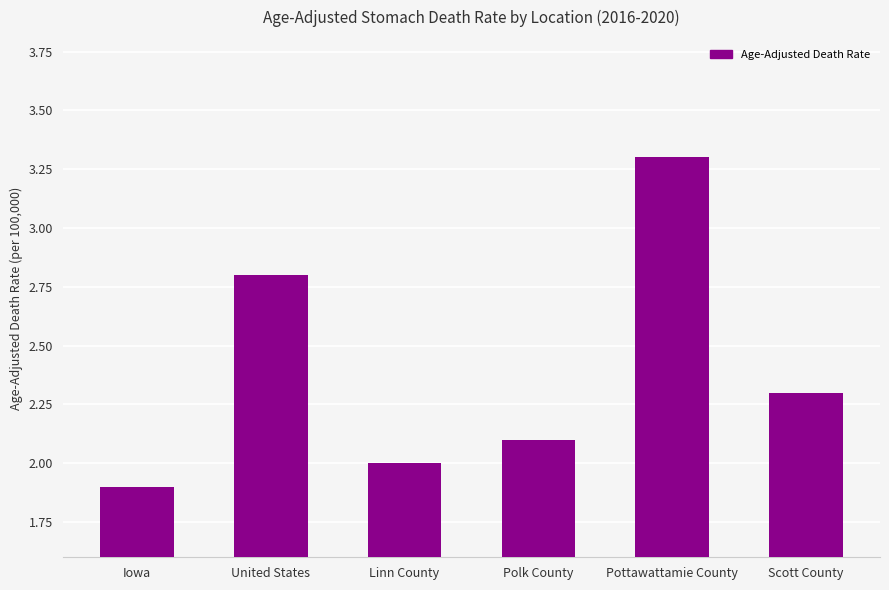

What is the minimum value shown in the chart?

1.9